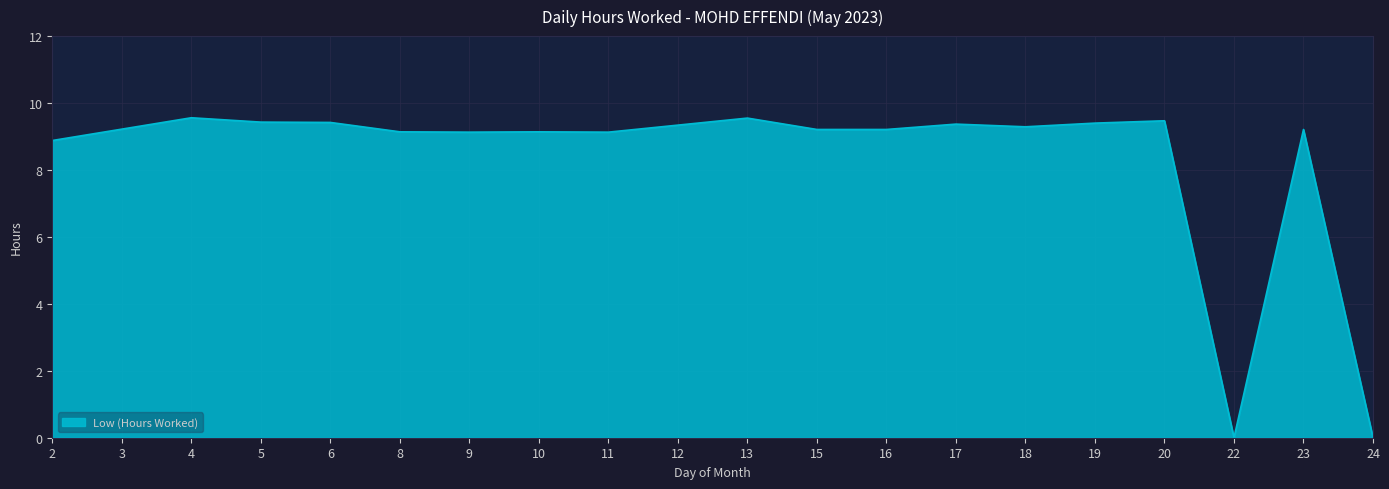

The chart shows a value of 0.0 at 22. True or false?

True